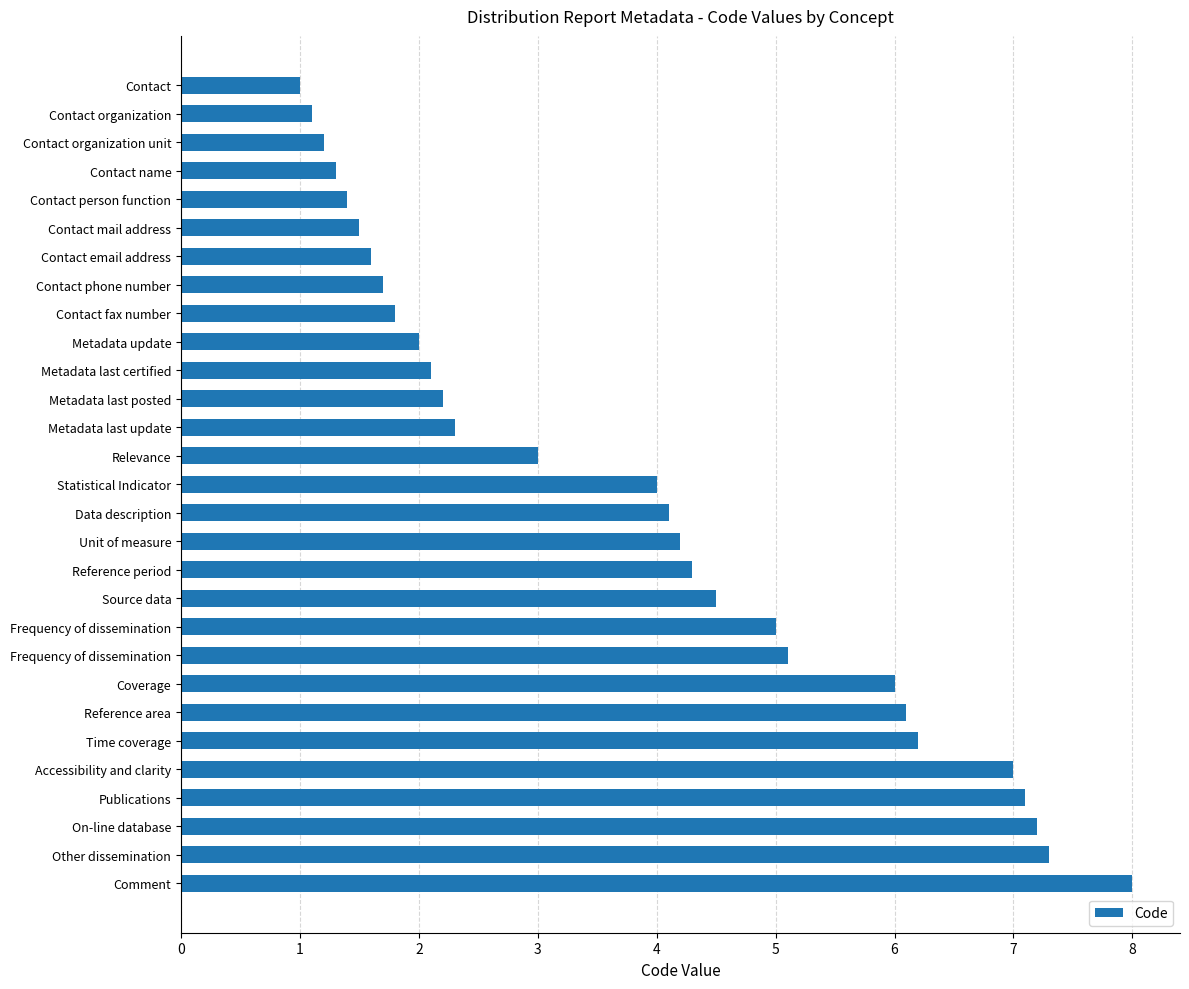

What is the sum of all values?

110.3